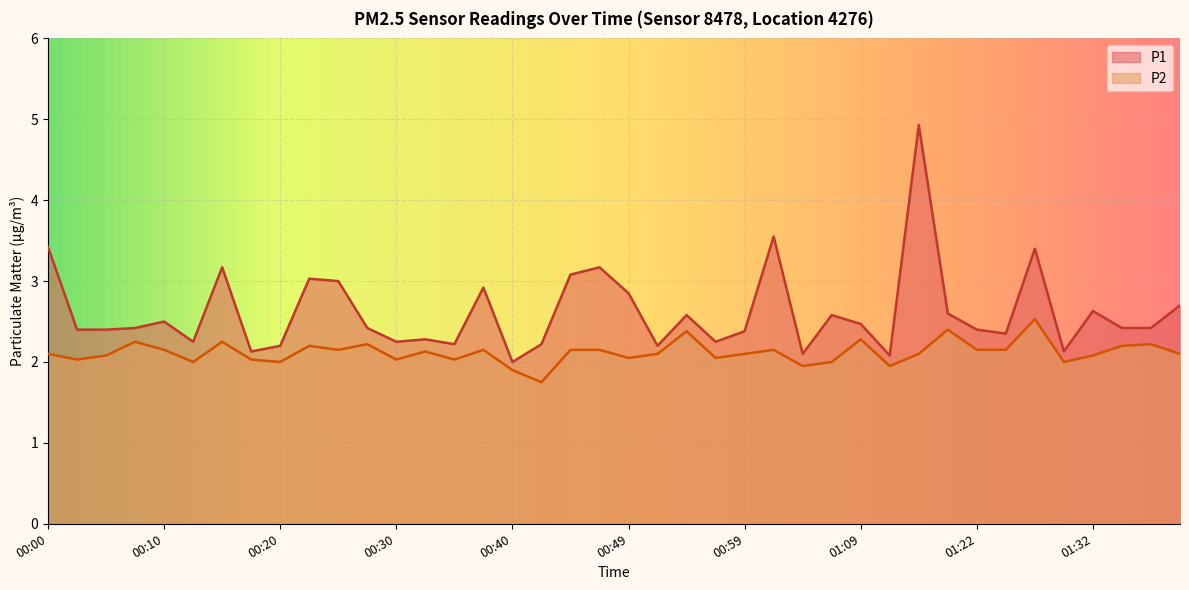

At which category is the sum across all series the highest?

01:17